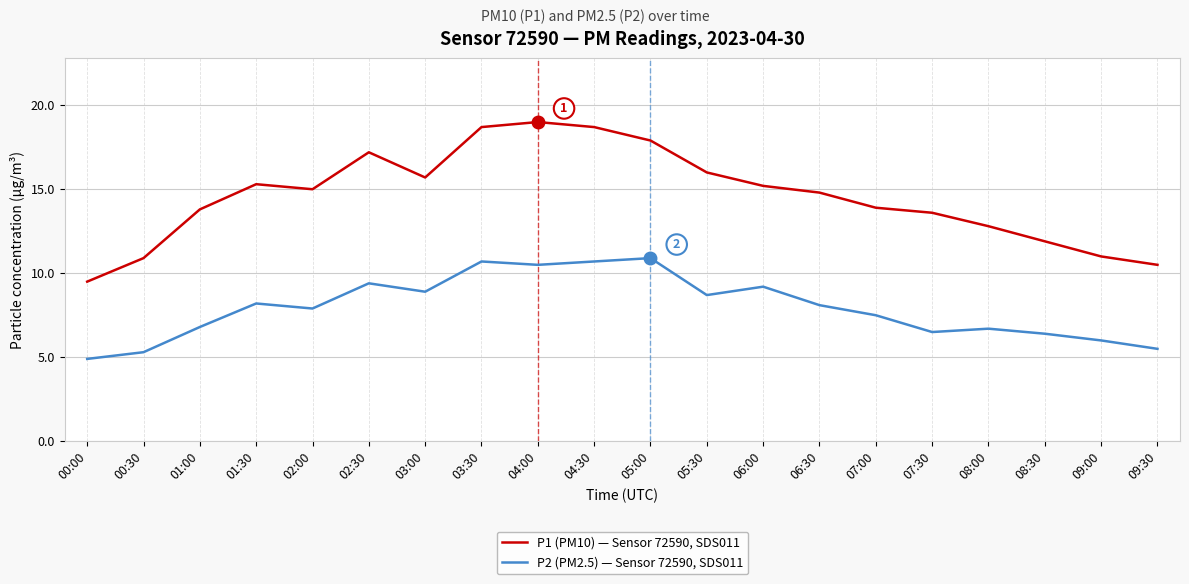

Rank the series by their maximum value, from highest to lowest.

P1 (PM10) — Sensor 72590, SDS011, P2 (PM2.5) — Sensor 72590, SDS011